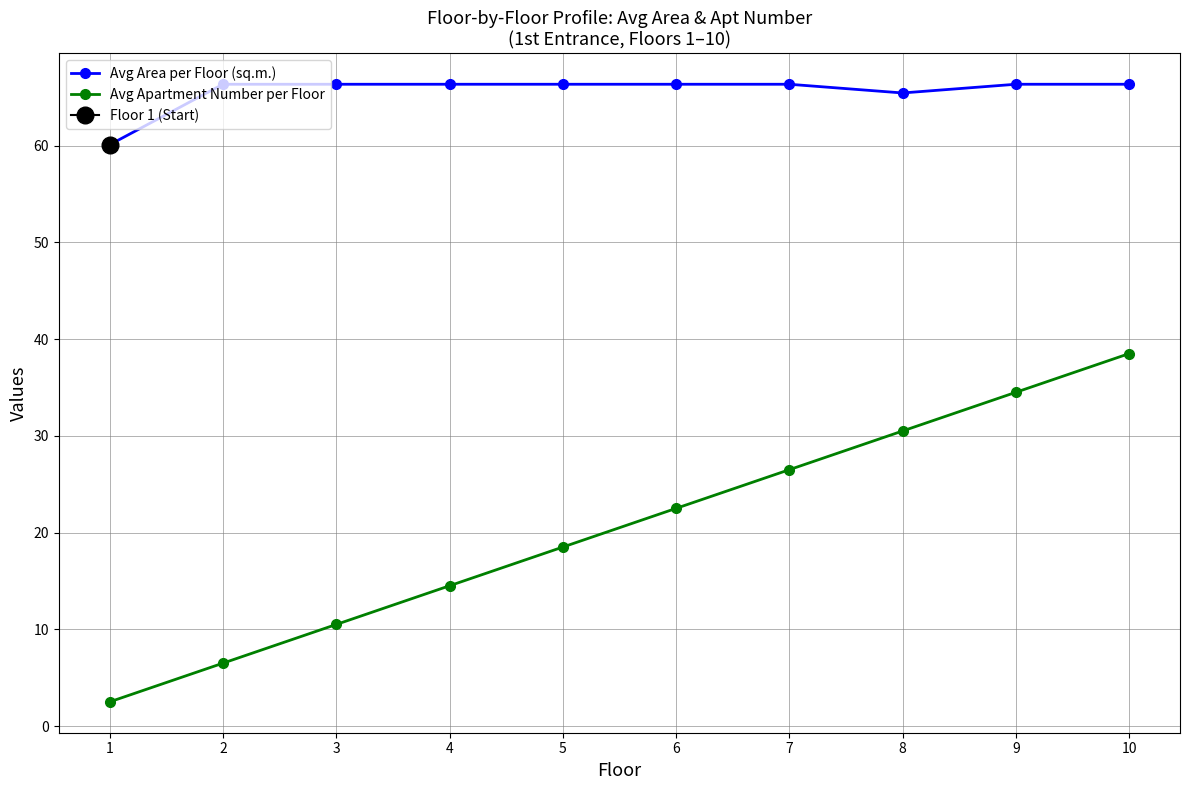

Between 7 and 10, which is larger?

7